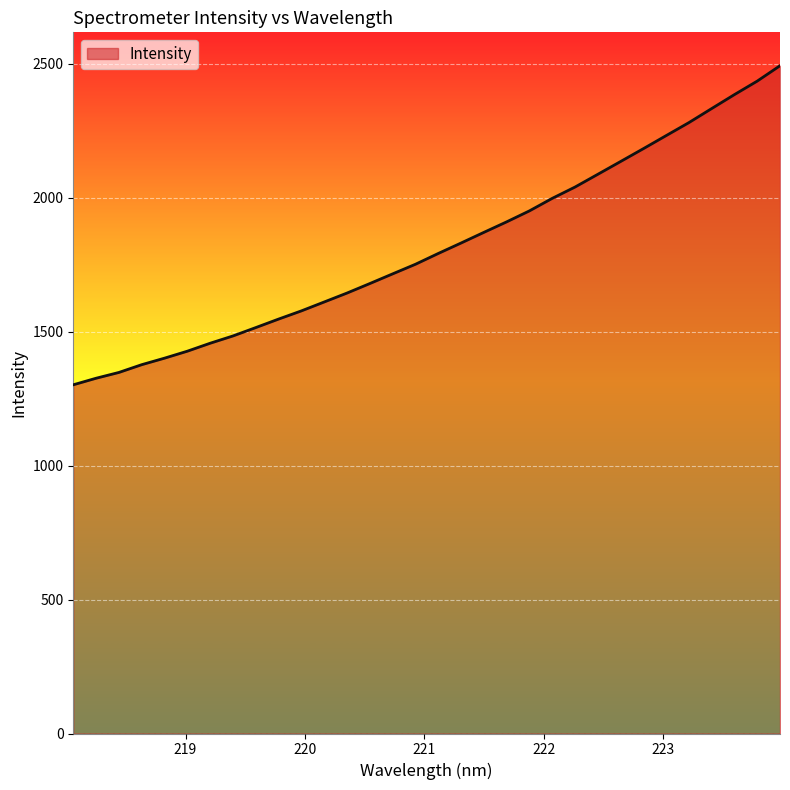

What is the difference between the maximum and minimum values?

1191.1